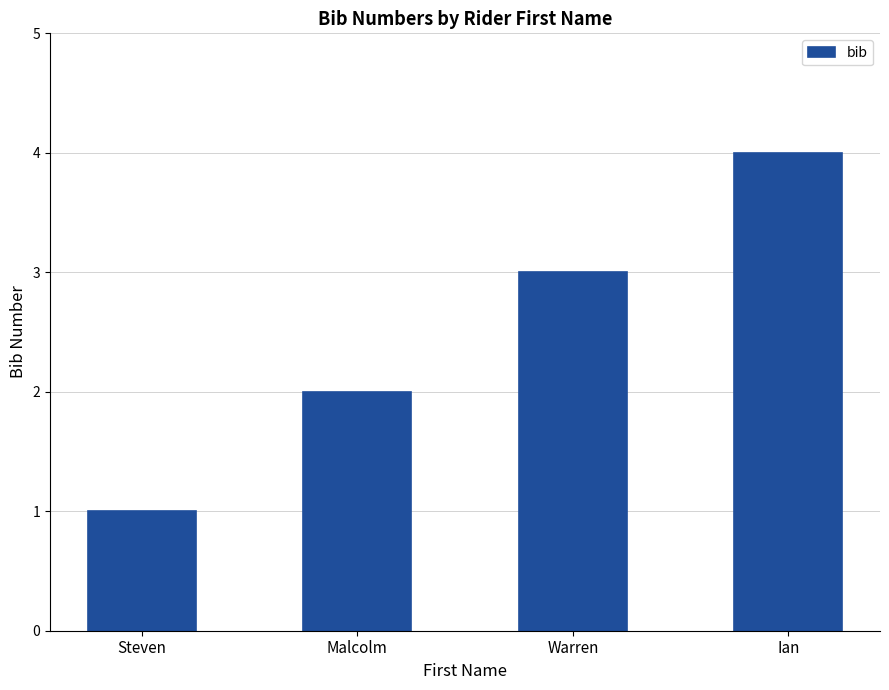

Approximately how many times larger is the value at Malcolm compared to Steven?

2.0